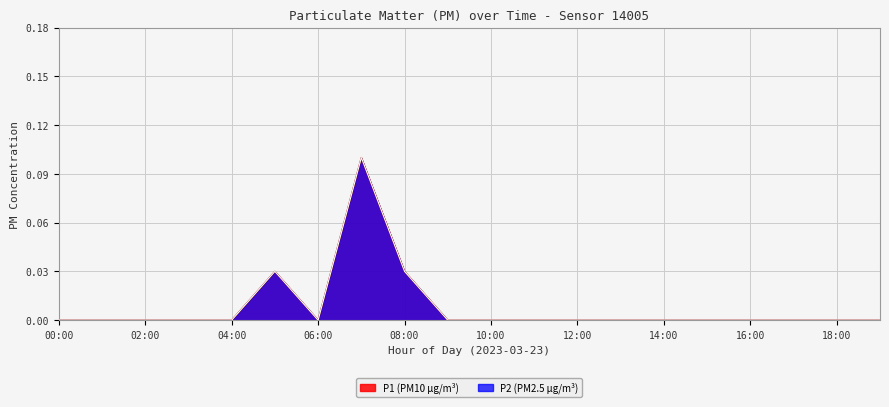

True or false: P1 line has more than 0 points higher than both neighbors.

True